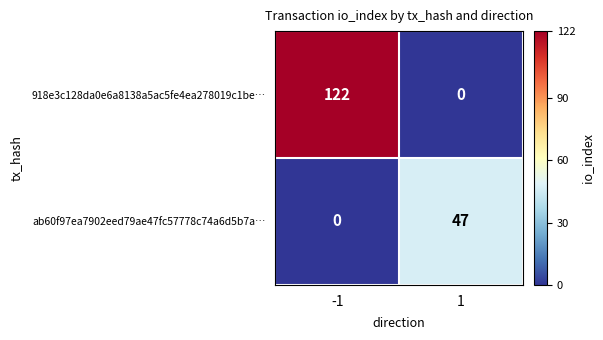

Is it true that ab60f97ea7902eed79ae47fc57778c74a6d5b7a… equals 77 at 1?

False